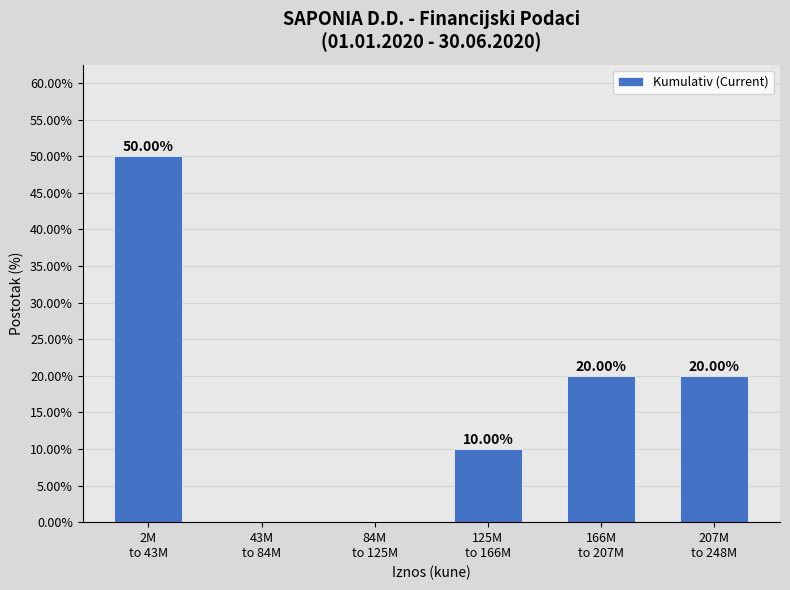

Count the number of categories in the chart.

6